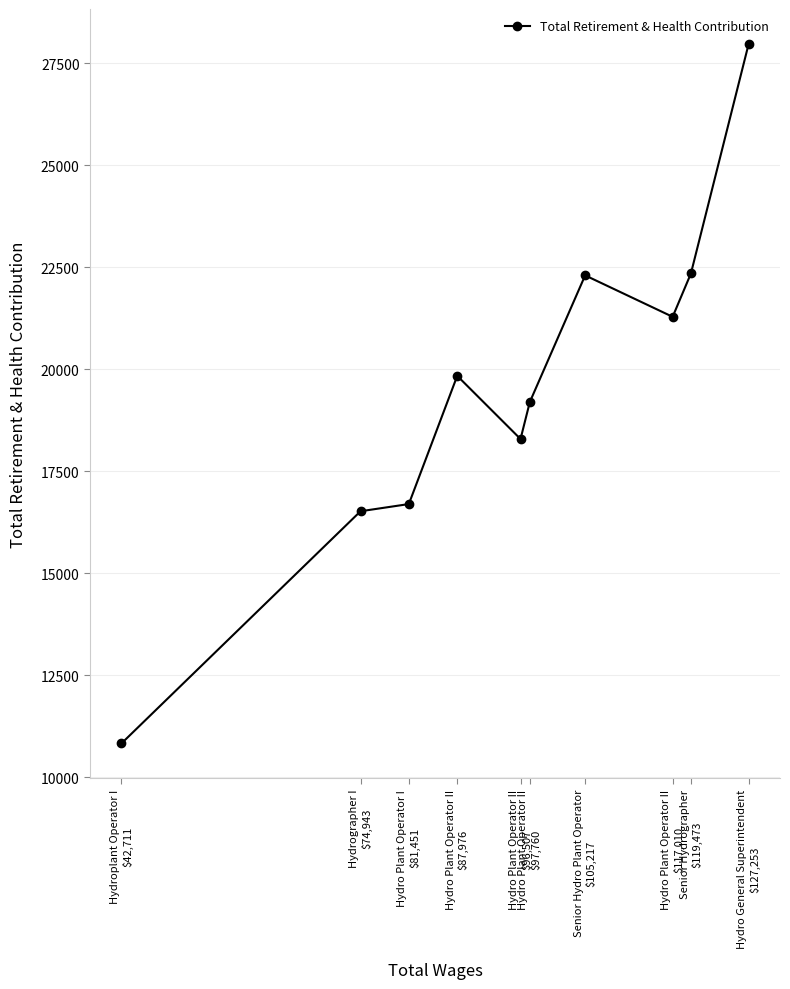

How many data points are less than 19838?

5